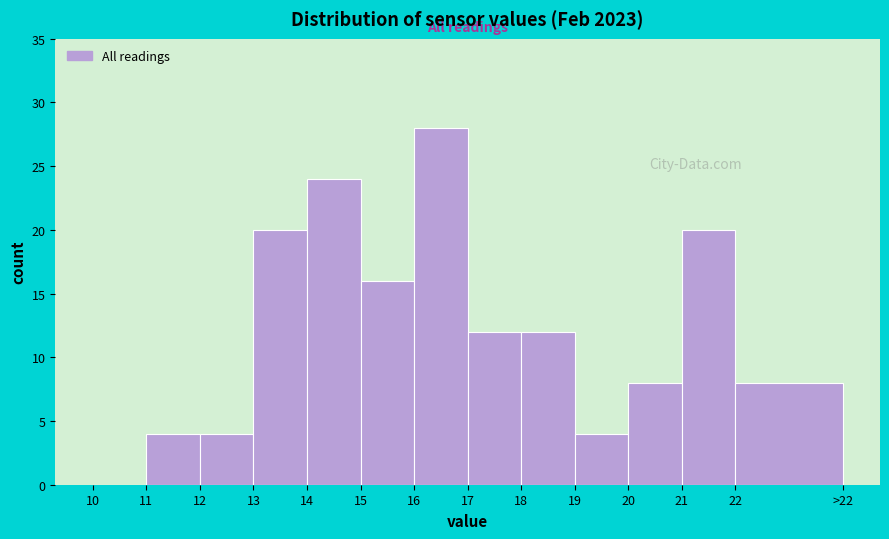

Reading left to right, list all the values displayed in this chart.

10=0	11=4	12=4	13=20	14=24	15=16	16=28	17=12	18=12	19=4	20=8	21=20	22=8